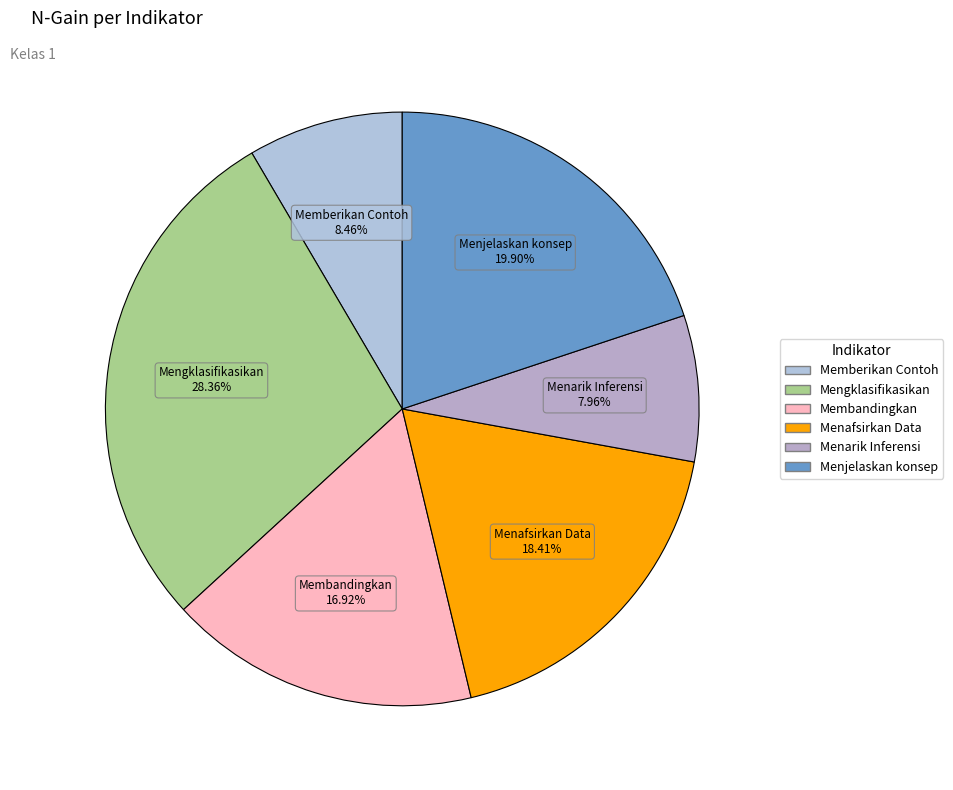

Does Menjelaskan konsep represent more than half of the total?

No